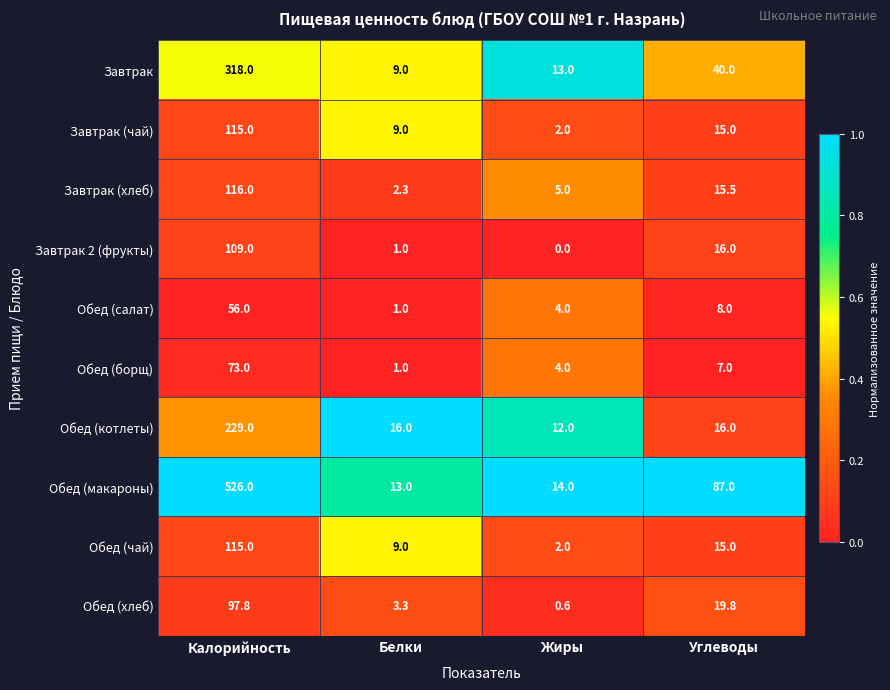

Rank the categories by Завтрак value from highest to lowest.

Калорийность, Углеводы, Жиры, Белки